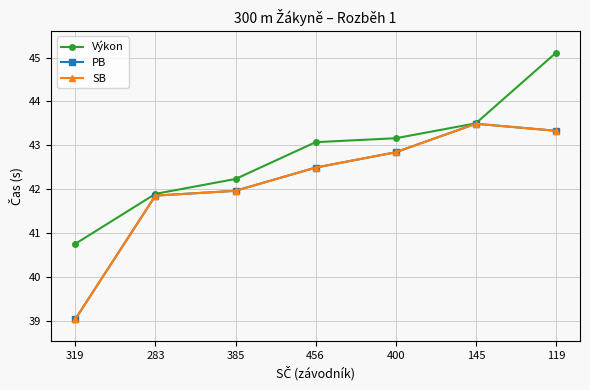

What position from the right is 385?

5